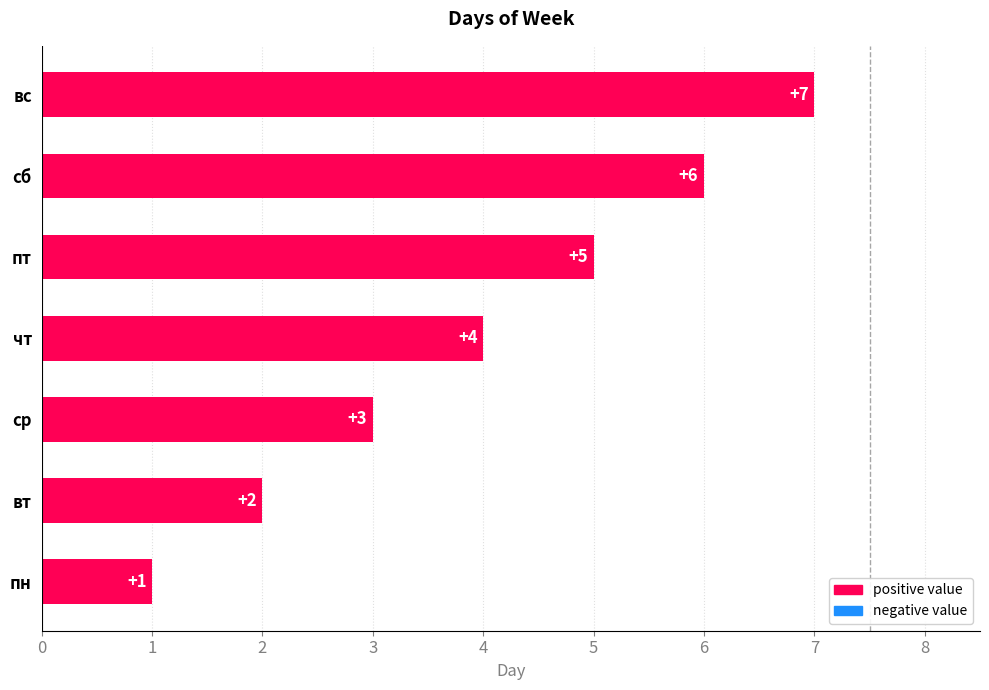

List the labels in order of value, largest first.

вс, сб, пт, чт, ср, вт, пн